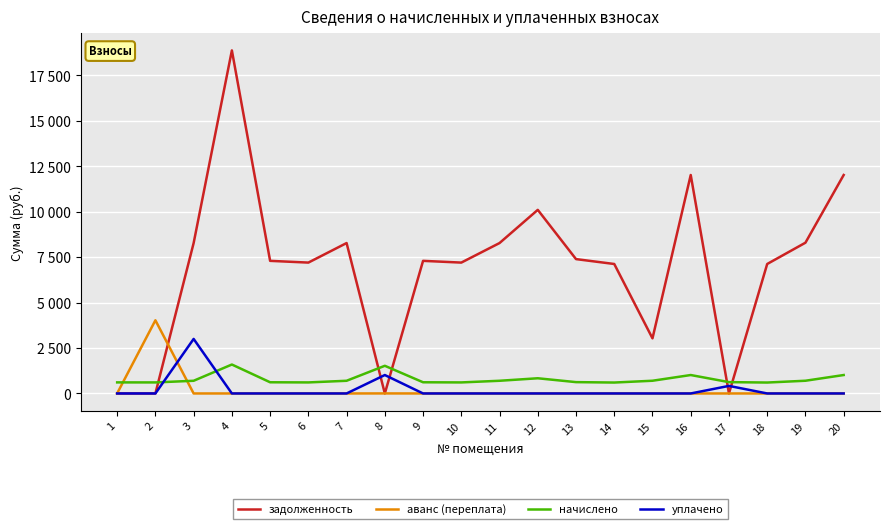

List the labels in order of уплачено value, smallest first.

1, 2, 4, 5, 6, 7, 9, 10, 11, 12, 13, 14, 15, 16, 18, 19, 20, 17, 8, 3